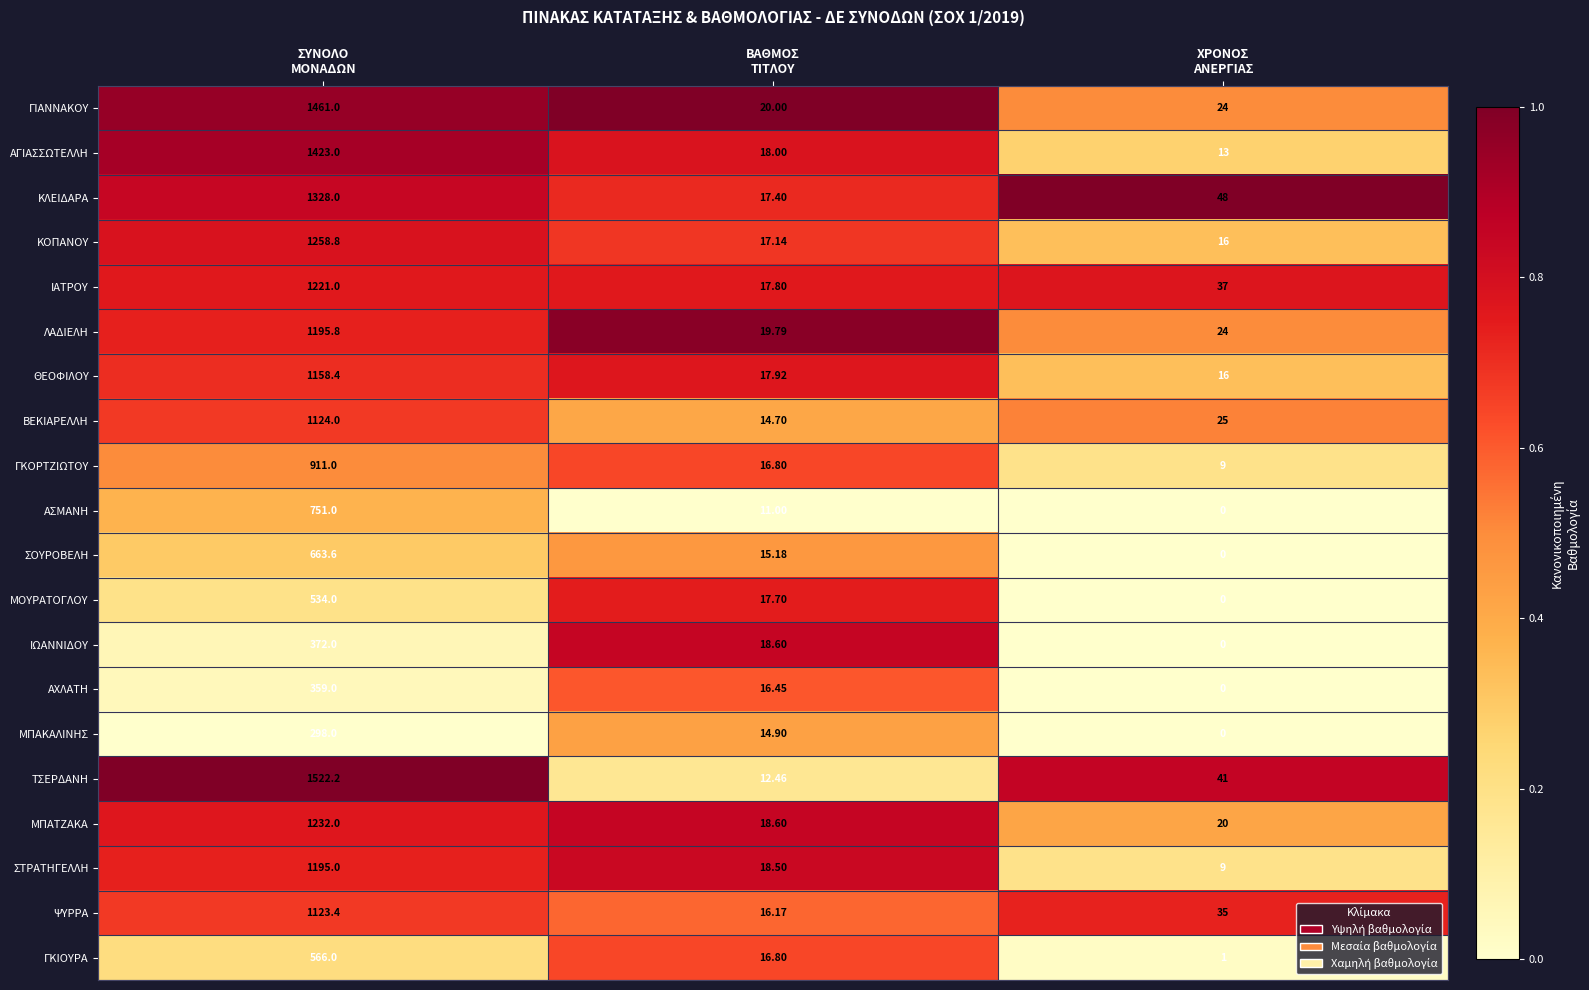

At how many categories does at least one series exceed 0?

3